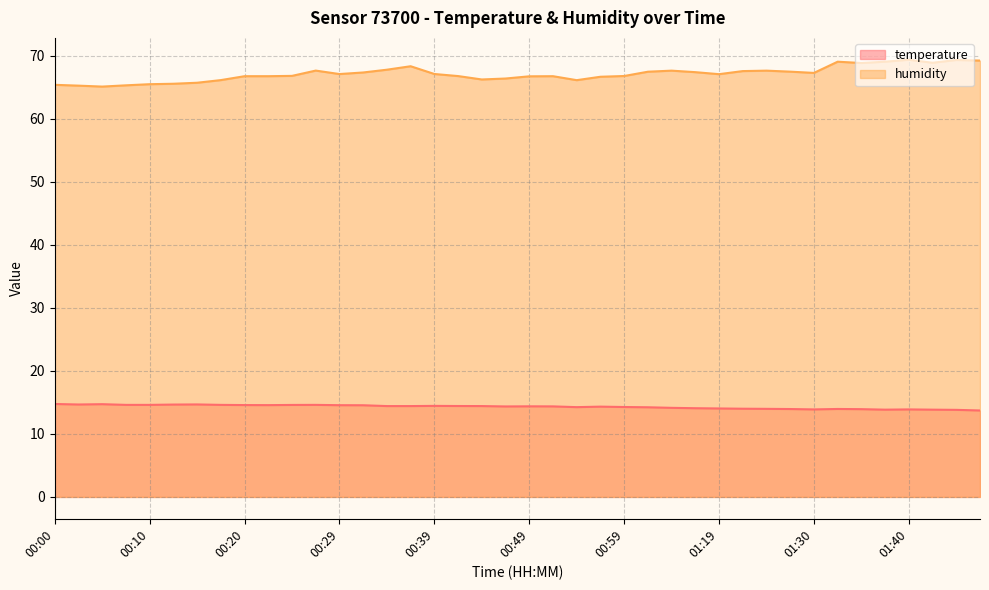

The humidity series shows 19.3 at 01:37. True or false?

False